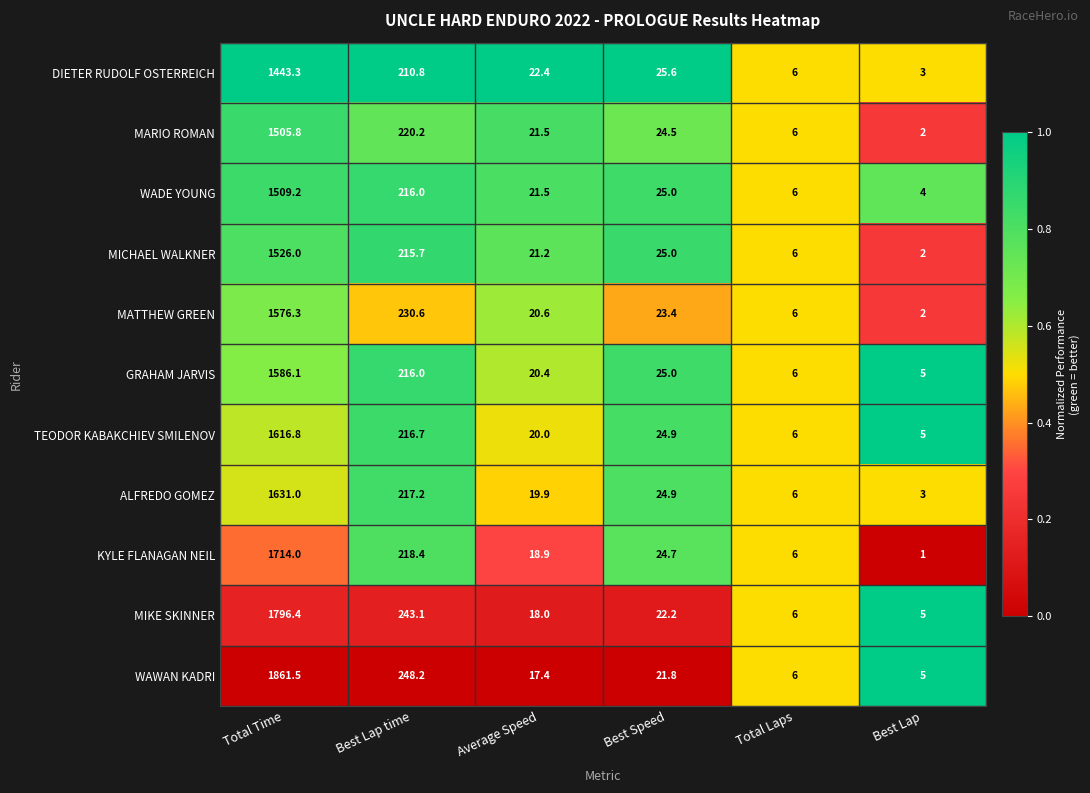

Count the number of data series in this chart.

11